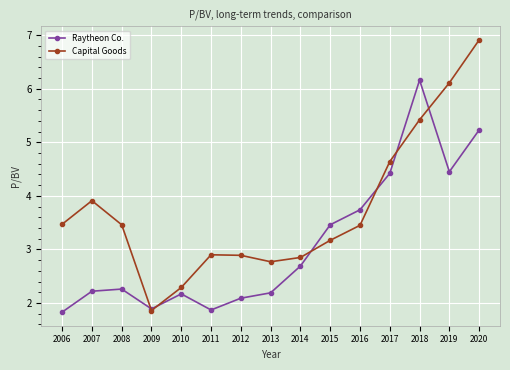

What is the difference between the highest and lowest values at 2006?

1.6